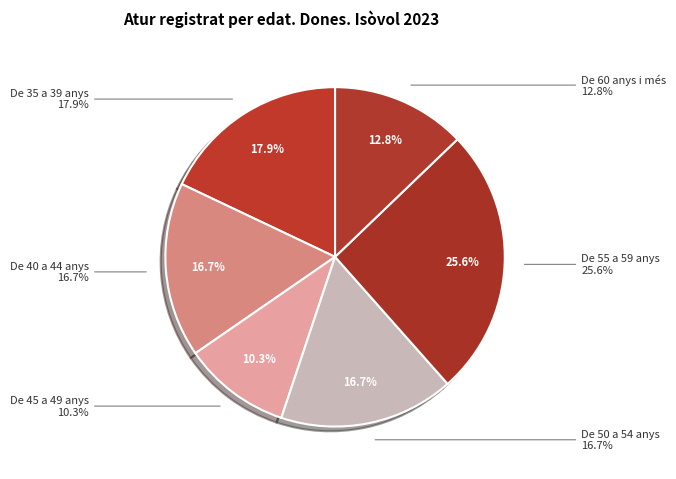

Count the number of slices in the pie.

6